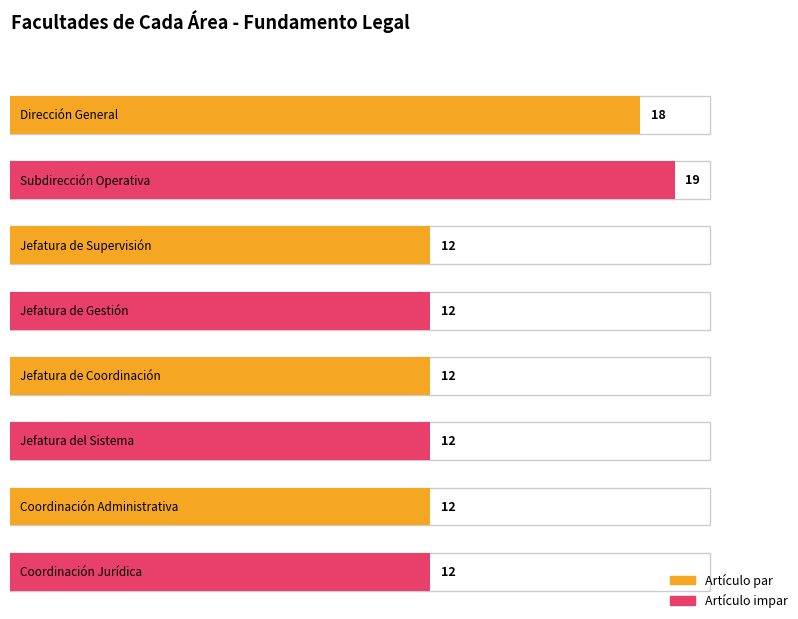

The value at Coordinación Administrativa is 12. True or false?

True